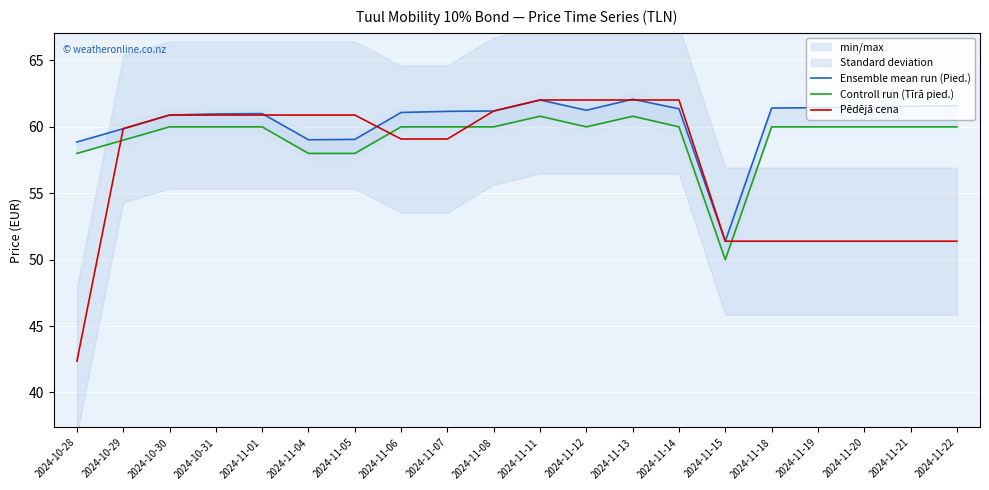

Reading right to left, list all the values displayed in this chart.

Ensemble mean run (Pied.): 2024-11-22=61.6	2024-11-21=61.6	2024-11-20=61.5	2024-11-19=61.4	2024-11-18=61.4	2024-11-15=51.4	2024-11-14=61.4	2024-11-13=62.1	2024-11-12=61.2	2024-11-11=62.0	2024-11-08=61.2	2024-11-07=61.2	2024-11-06=61.1	2024-11-05=59.1	2024-11-04=59.0	2024-11-01=61.0	2024-10-31=61.0	2024-10-30=60.9	2024-10-29=59.9	2024-10-28=58.9
Controll run (Tīrā pied.): 2024-11-22=60.0	2024-11-21=60.0	2024-11-20=60.0	2024-11-19=60.0	2024-11-18=60.0	2024-11-15=50.0	2024-11-14=60.0	2024-11-13=60.8	2024-11-12=60.0	2024-11-11=60.8	2024-11-08=60.0	2024-11-07=60.0	2024-11-06=60.0	2024-11-05=58.0	2024-11-04=58.0	2024-11-01=60.0	2024-10-31=60.0	2024-10-30=60.0	2024-10-29=59.0	2024-10-28=58.0
Pēdējā cena: 2024-11-22=51.4	2024-11-21=51.4	2024-11-20=51.4	2024-11-19=51.4	2024-11-18=51.4	2024-11-15=51.4	2024-11-14=62.0	2024-11-13=62.0	2024-11-12=62.0	2024-11-11=62.0	2024-11-08=61.2	2024-11-07=59.1	2024-11-06=59.1	2024-11-05=60.9	2024-11-04=60.9	2024-11-01=60.9	2024-10-31=60.9	2024-10-30=60.9	2024-10-29=59.9	2024-10-28=42.4